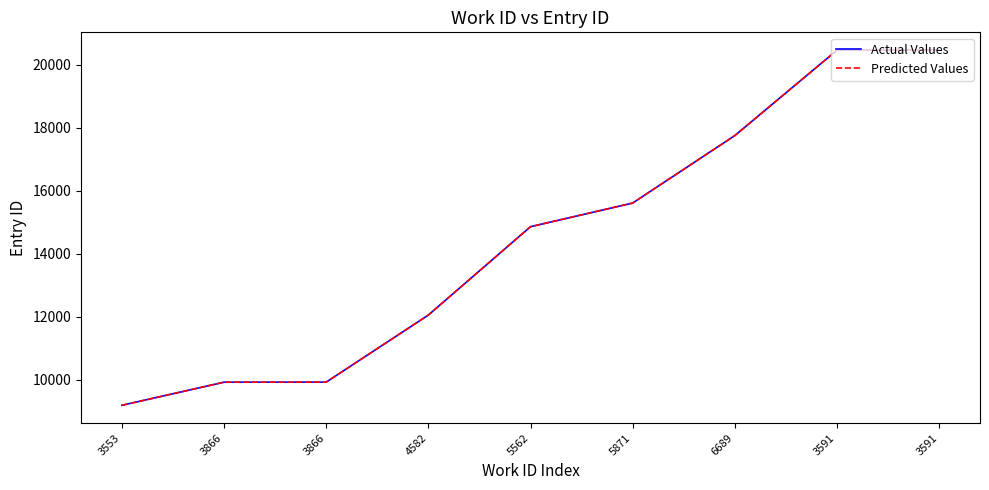

Does the chart display data point markers on the line(s)?

No